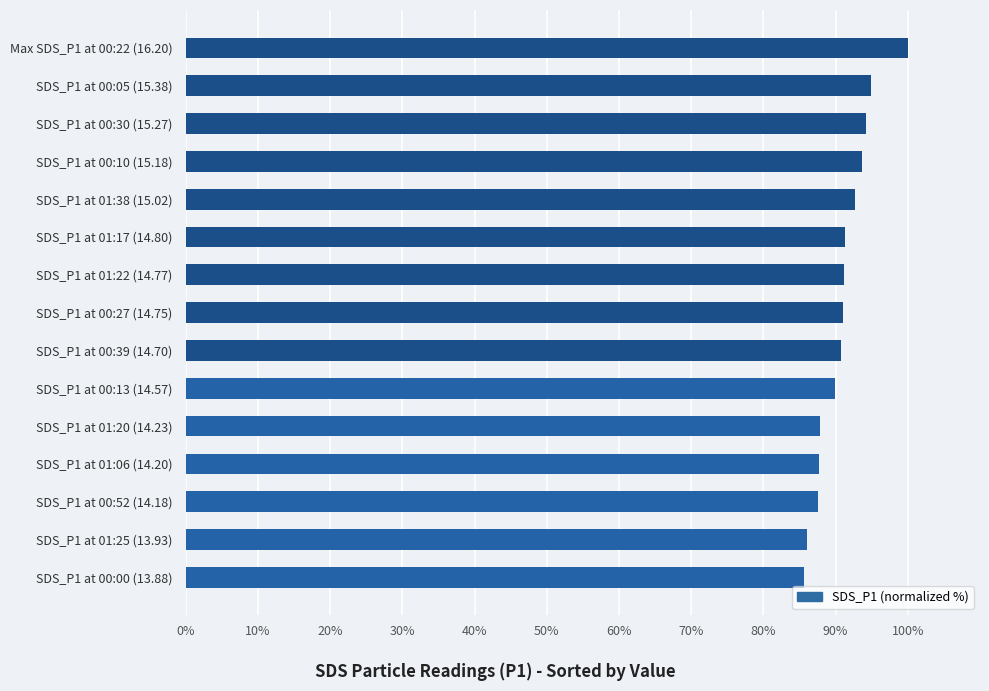

What is the difference between the maximum and second lowest values?

14.0